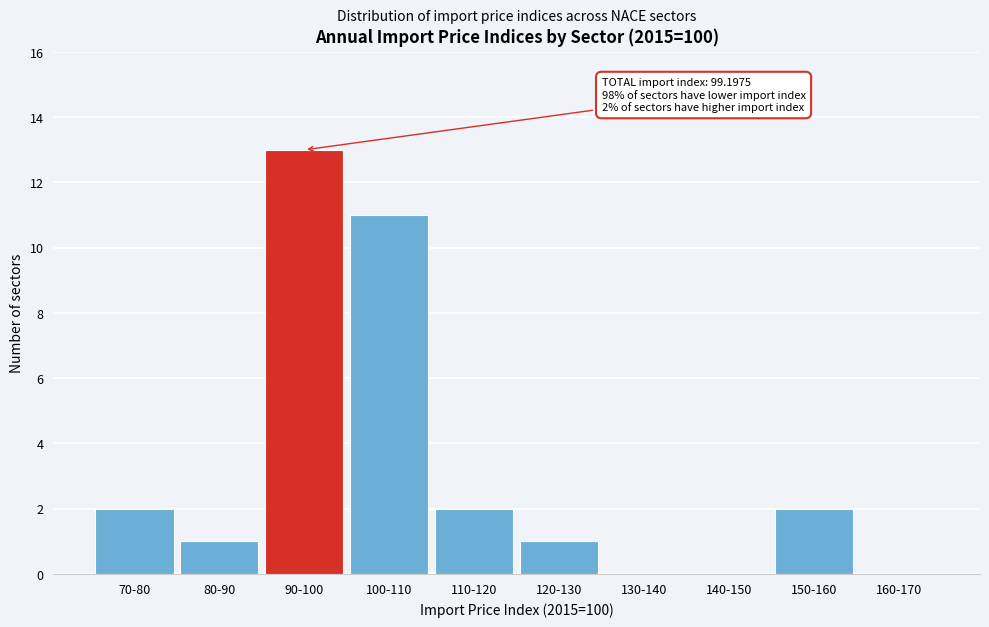

Reading right to left, transcribe all the data shown in this chart.

160-170=0	150-160=2	140-150=0	130-140=0	120-130=1	110-120=2	100-110=11	90-100=13	80-90=1	70-80=2